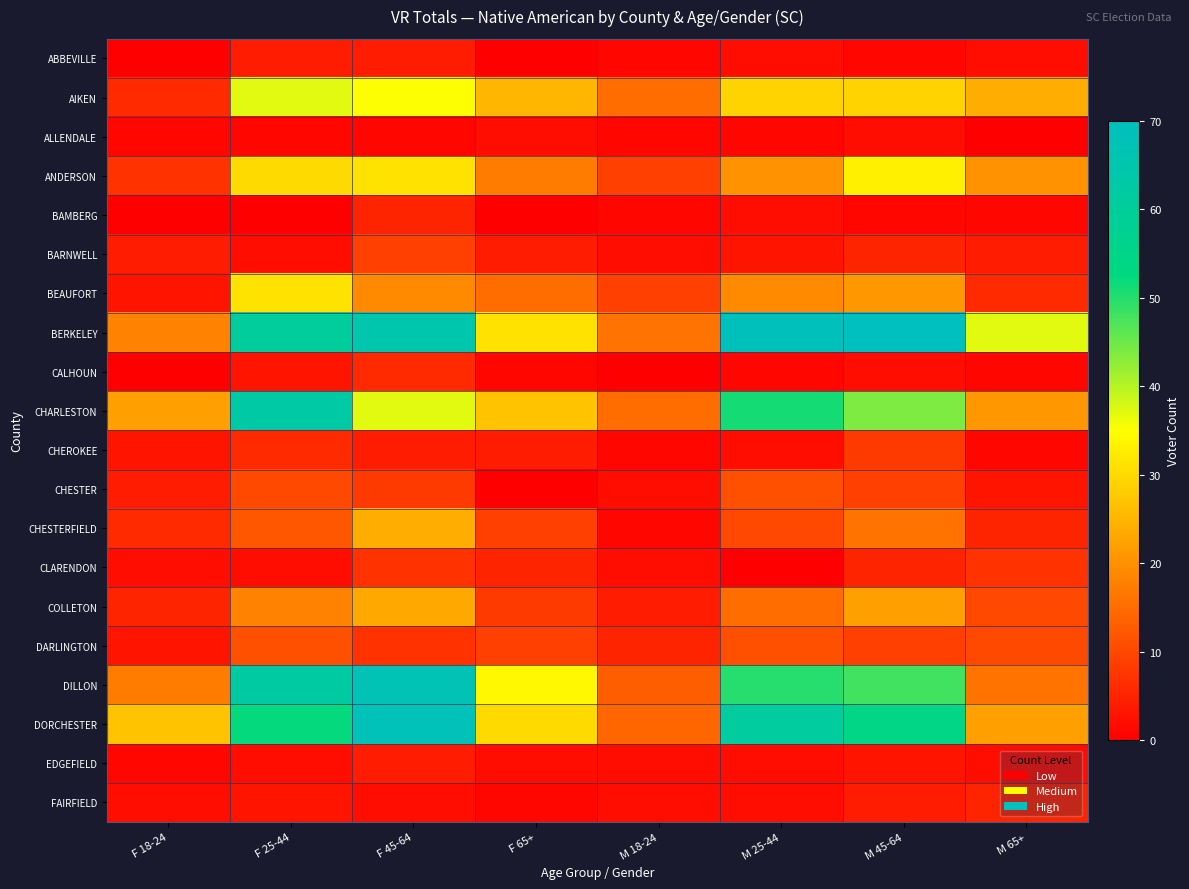

Which series changed the most between F 18-24 and F 25-44?

DILLON